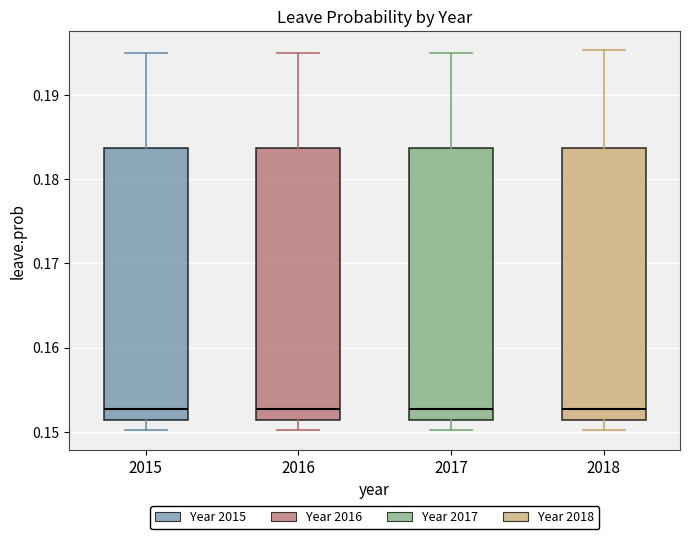

Reading left to right, transcribe this box plot: for each box, give where its median line is, the range the box spans, and where its two whiskers end, as read against the y-axis. The values are not printed on the chart, so give them approximately, as read against the axis.

2015: median 0.153, box 0.151 to 0.184, whiskers 0.150 to 0.195
2016: median 0.153, box 0.151 to 0.184, whiskers 0.150 to 0.195
2017: median 0.153, box 0.151 to 0.184, whiskers 0.150 to 0.195
2018: median 0.153, box 0.151 to 0.184, whiskers 0.150 to 0.195